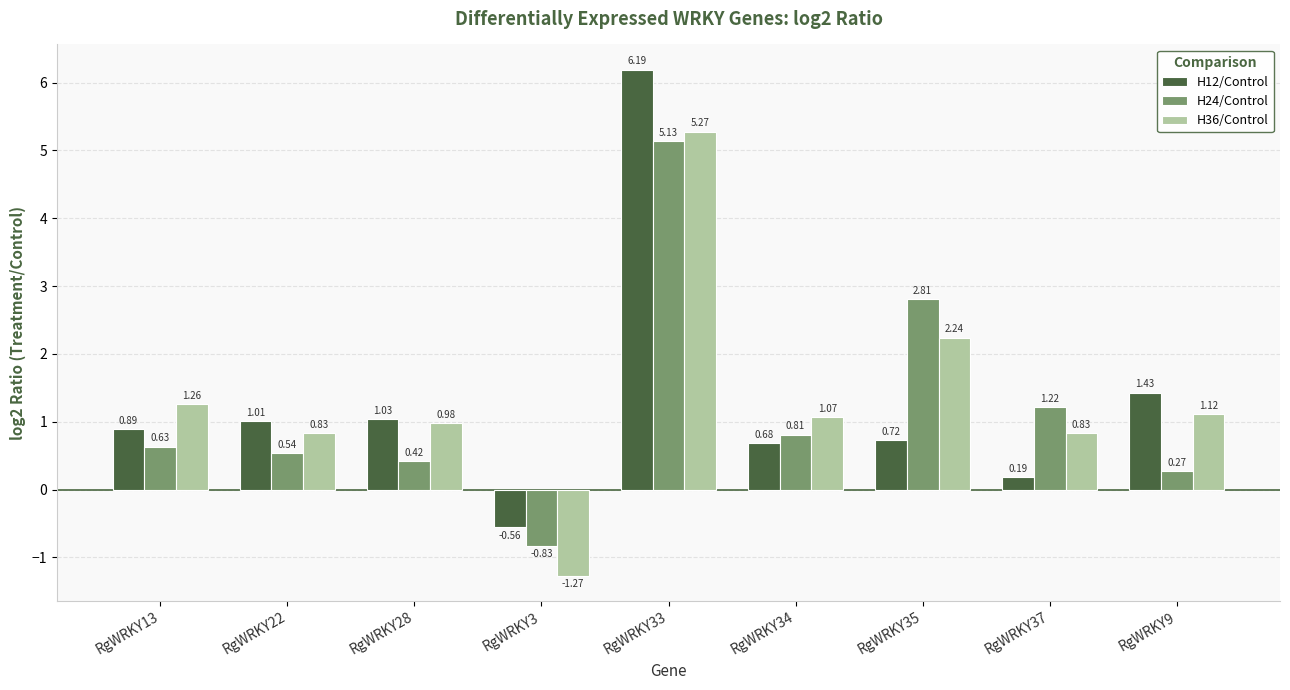

What is the label of the 1st bar from the left?

RgWRKY13